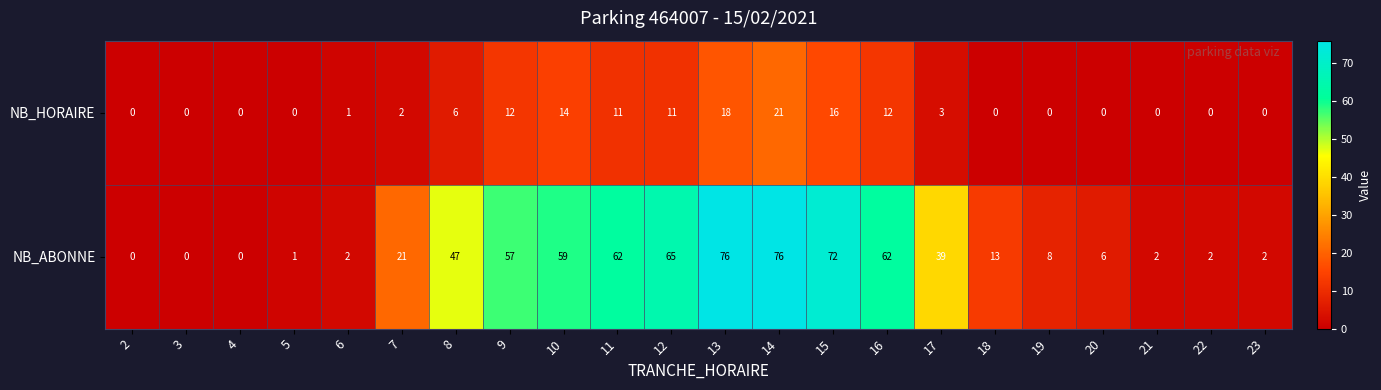

How many values in the NB_HORAIRE series are below 2?

11